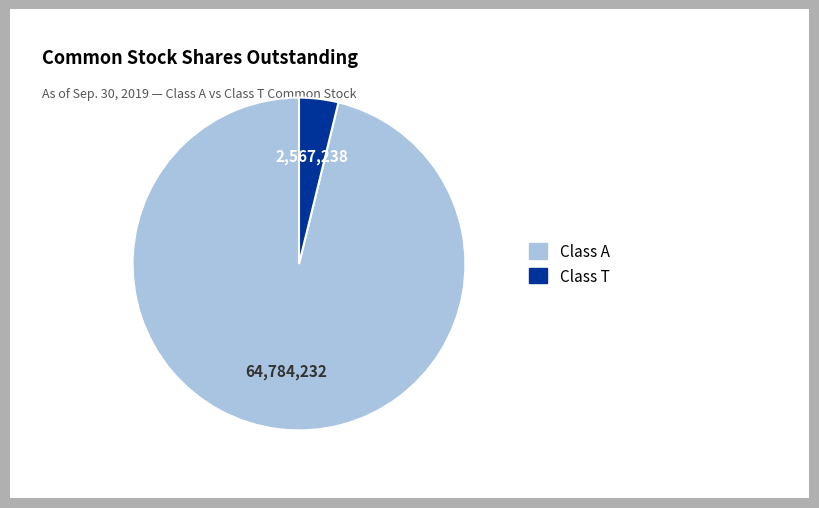

Is there any slice that represents more than half of the pie?

Yes